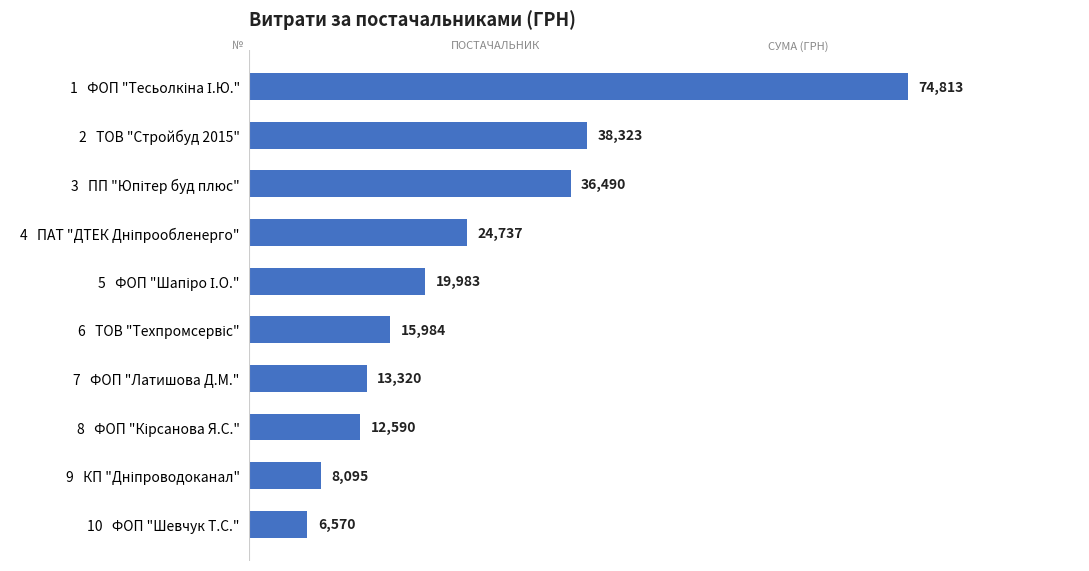

How many bars are there in total?

10